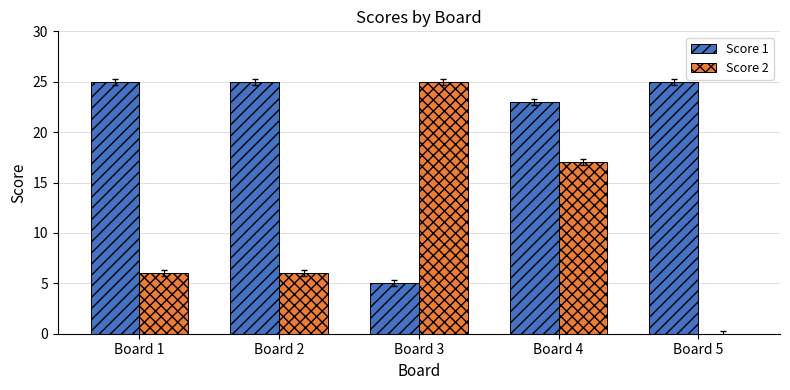

Reading left to right, list all the values displayed in this chart.

Score 1: 25	25	5	23	25
Score 2: 6	6	25	17	0